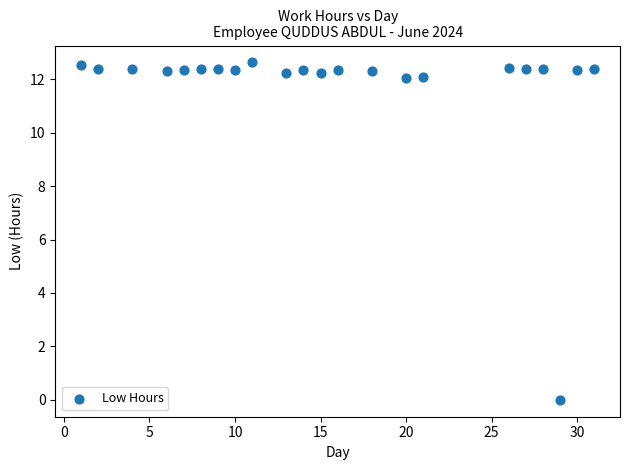

What is the range of X values (max minus min)?

30.0